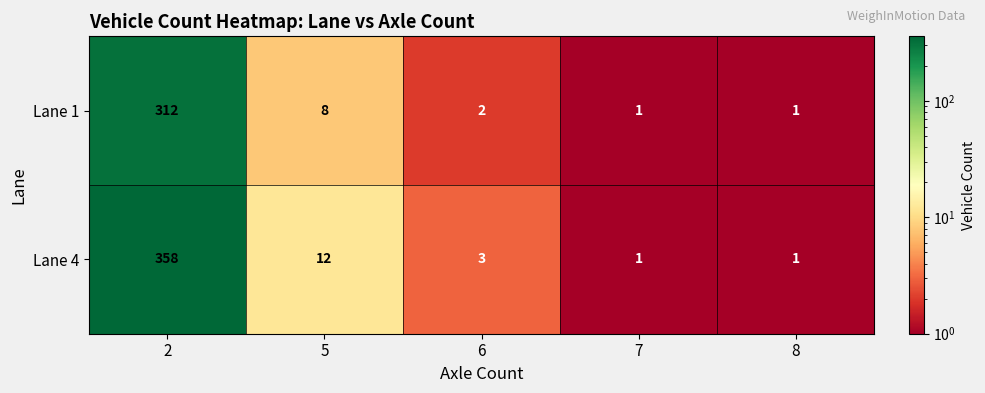

What is the sum of all Lane 4 values?

375